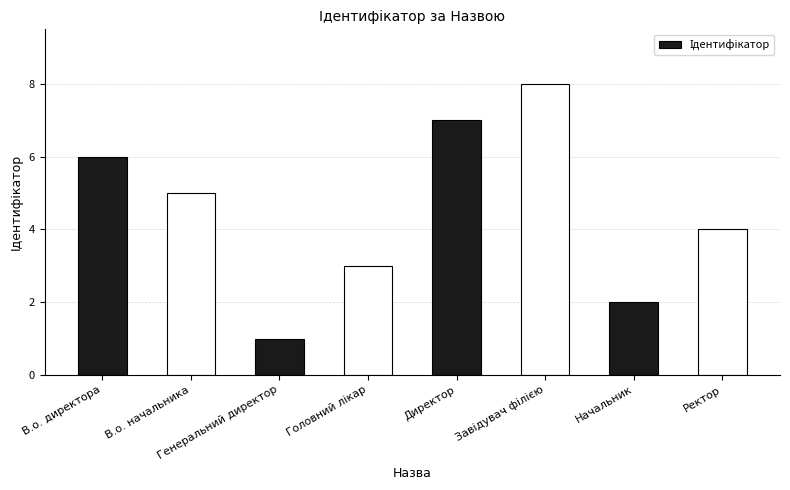

What is the change in value from Генеральний директор to Ректор?

+3